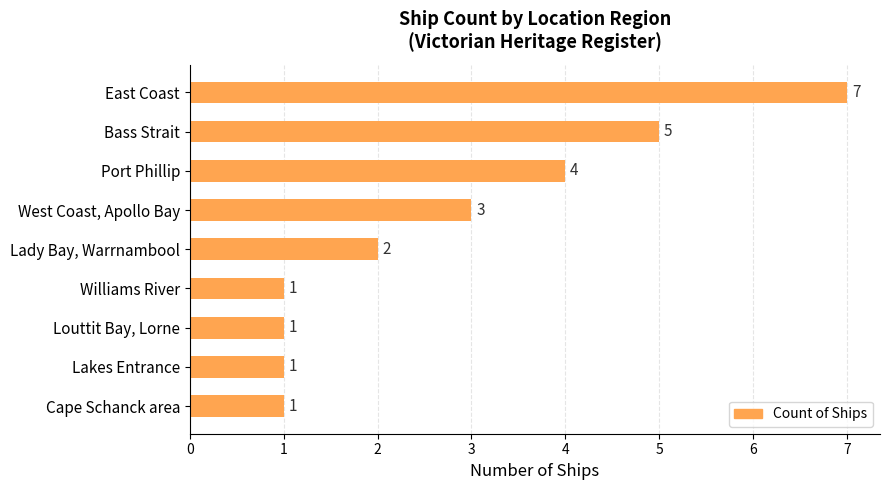

What is the change in value from Port Phillip to Williams River?

-3